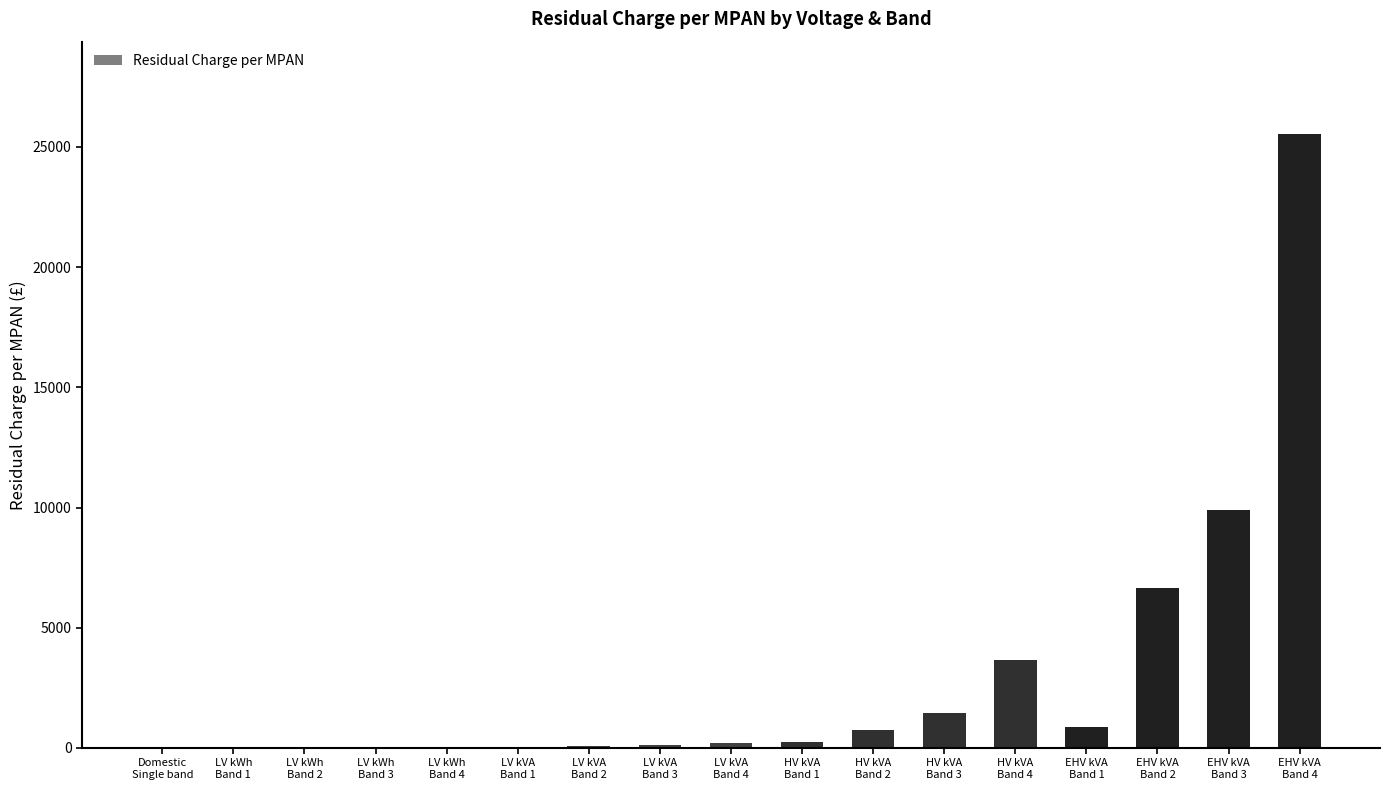

What is the sum of all values?

49591.4